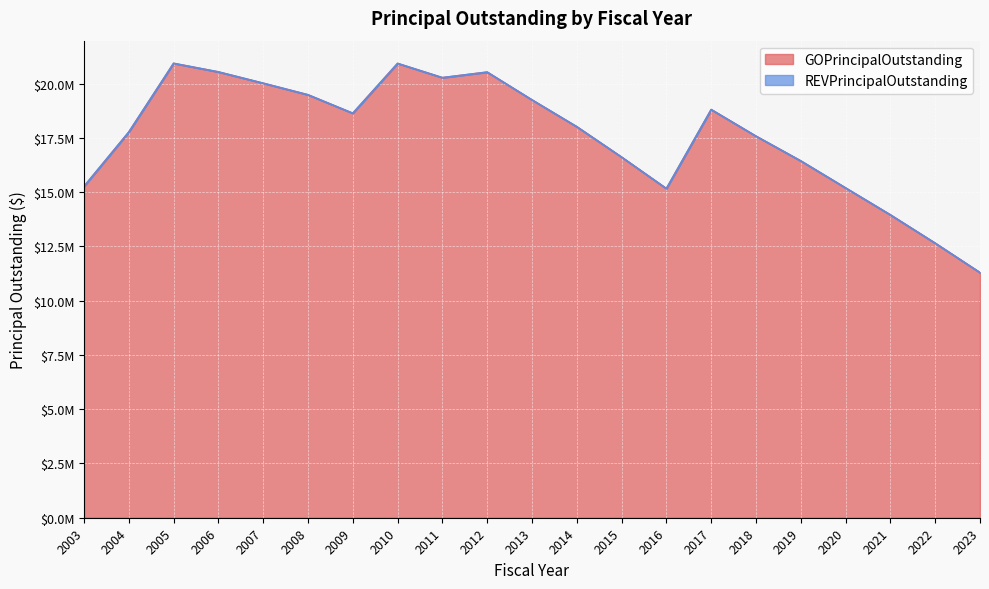

True or false: there are more than 2 points higher than both neighbors.

True